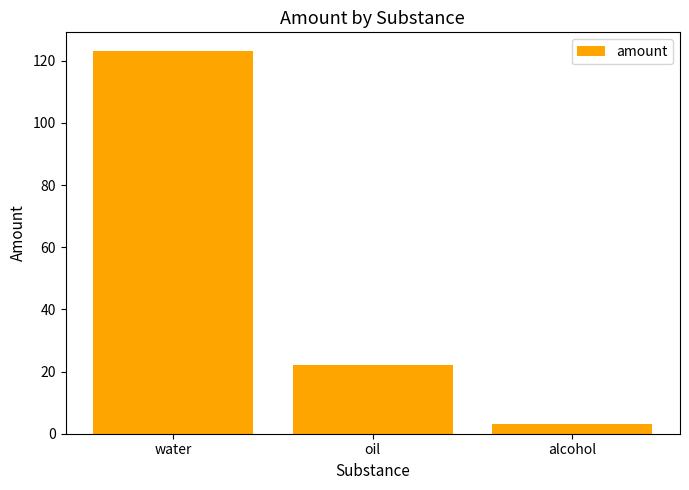

Is it true that the value at water is 123.0?

True